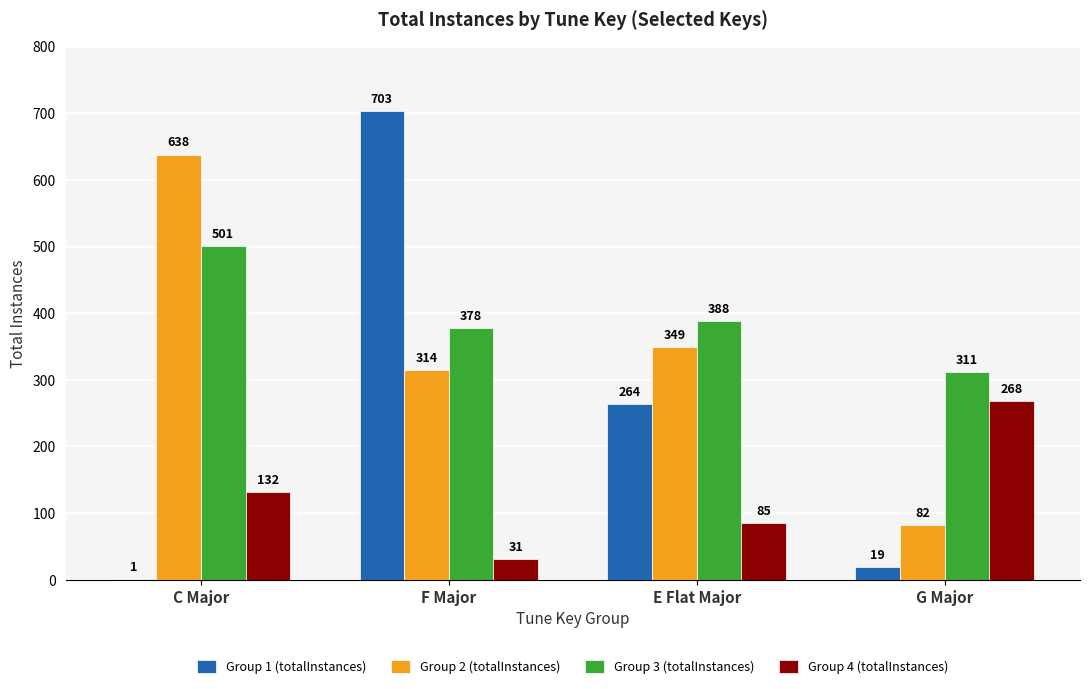

Read the Group 2 (totalInstances) value at G Major.

82